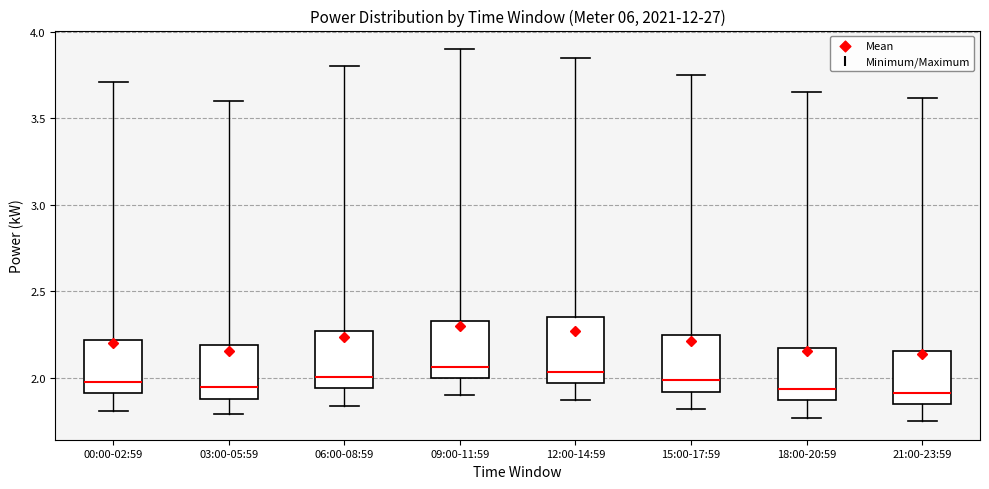

Comparing the boxes themselves (not the whiskers), which one is the tallest?

12:00-14:59